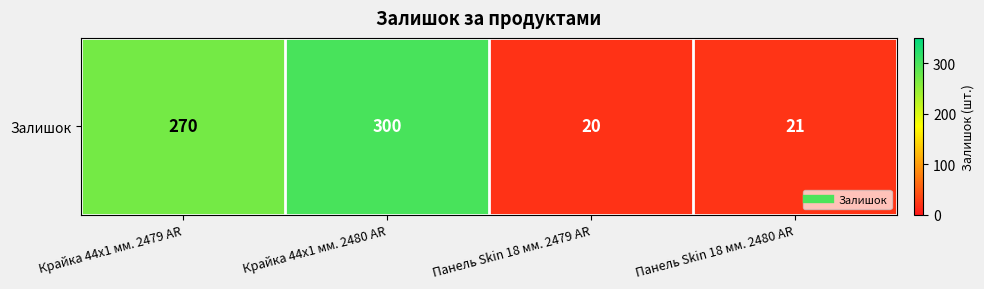

Rank the categories by value from highest to lowest.

Крайка 44x1 мм. 2480 AR, Крайка 44x1 мм. 2479 AR, Панель Skin 18 мм. 2480 AR, Панель Skin 18 мм. 2479 AR